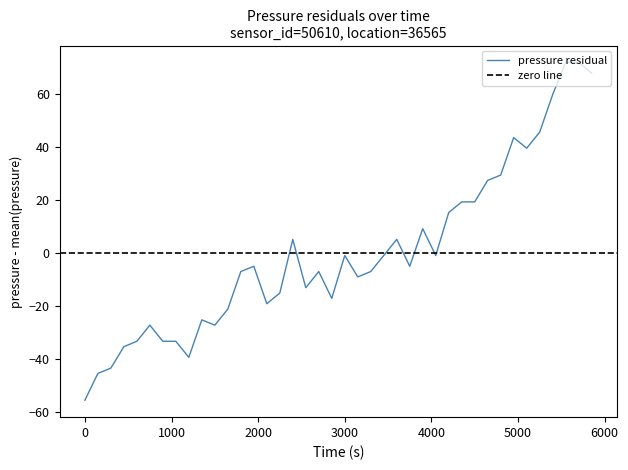

What is the value of the 15th point from the left?

-19.2